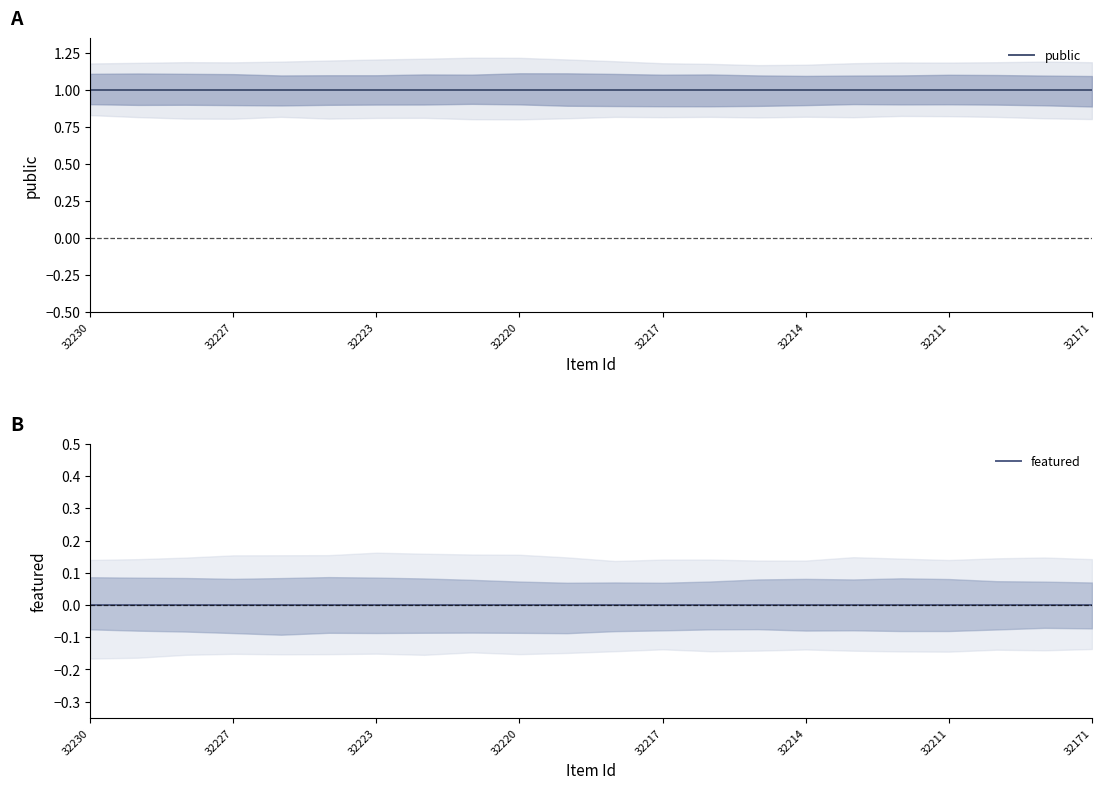

True or false: featured and public intersect in this chart.

False